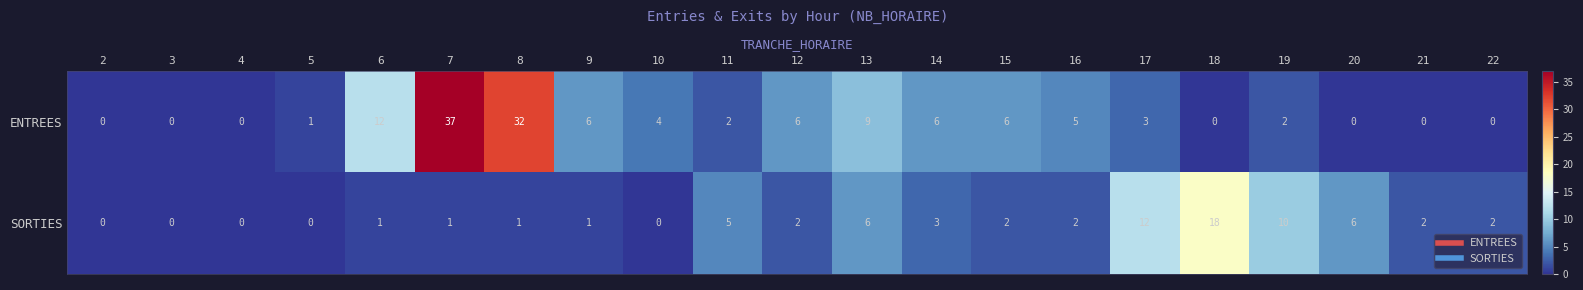

List the series in order of their overall mean, highest first.

ENTREES, SORTIES